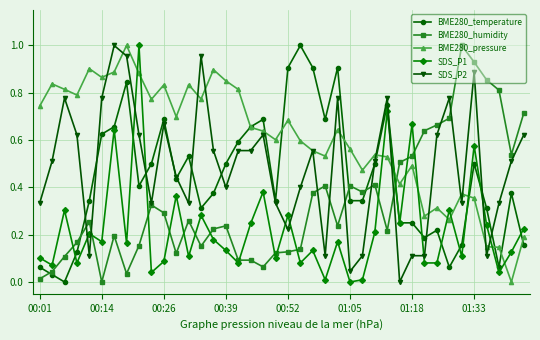

What is the sum of all BME280_humidity values?

13.5